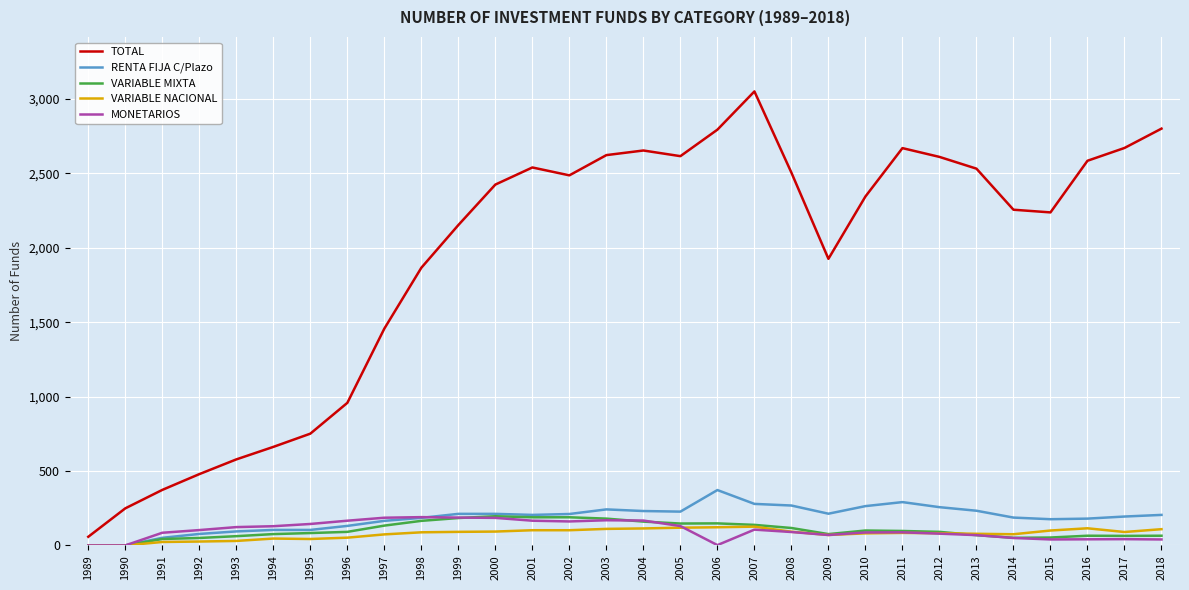

At how many categories does at least one series exceed 339?

28